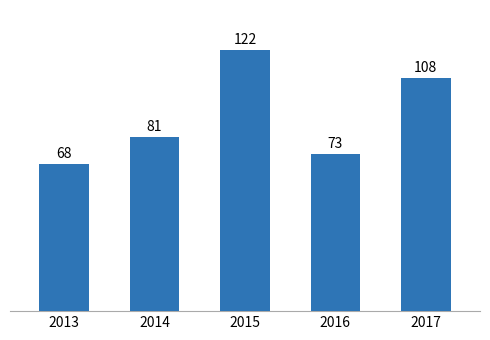

At which label is the value closest to 94?

2014